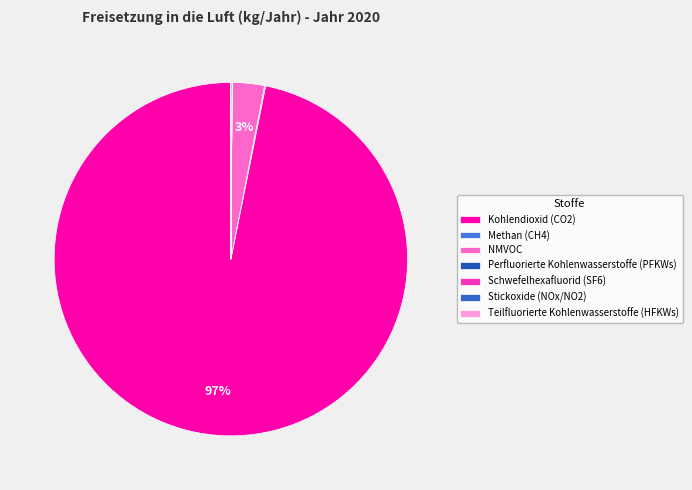

True or false: Teilfluorierte Kohlenwasserstoffe (HFKWs) accounts for 1% of the total.

False